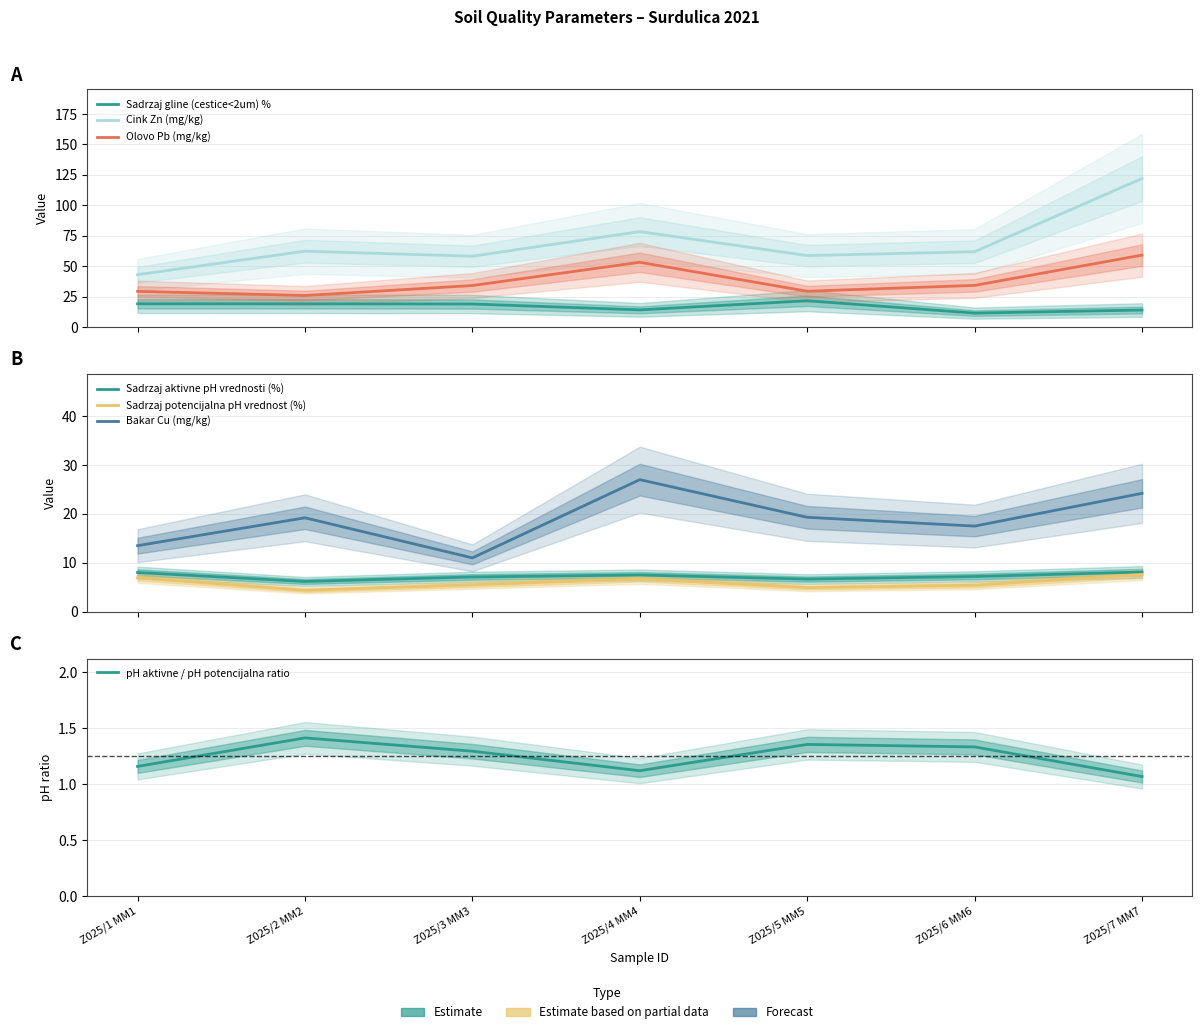

Where do Bakar Cu (mg/kg) and Sadrzaj gline (cestice<2um) % first cross each other?

Z025/1 MM1 and Z025/2 MM2